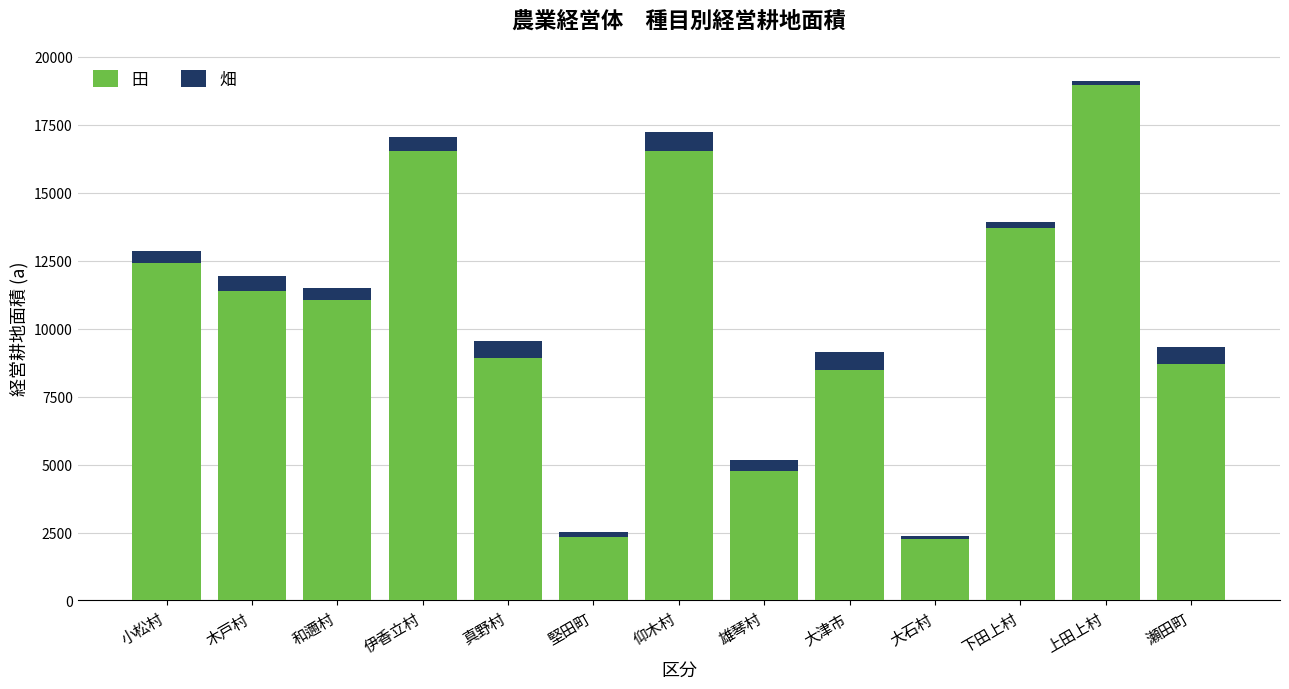

At 上田上村, list the series in order from largest to smallest.

田, 畑